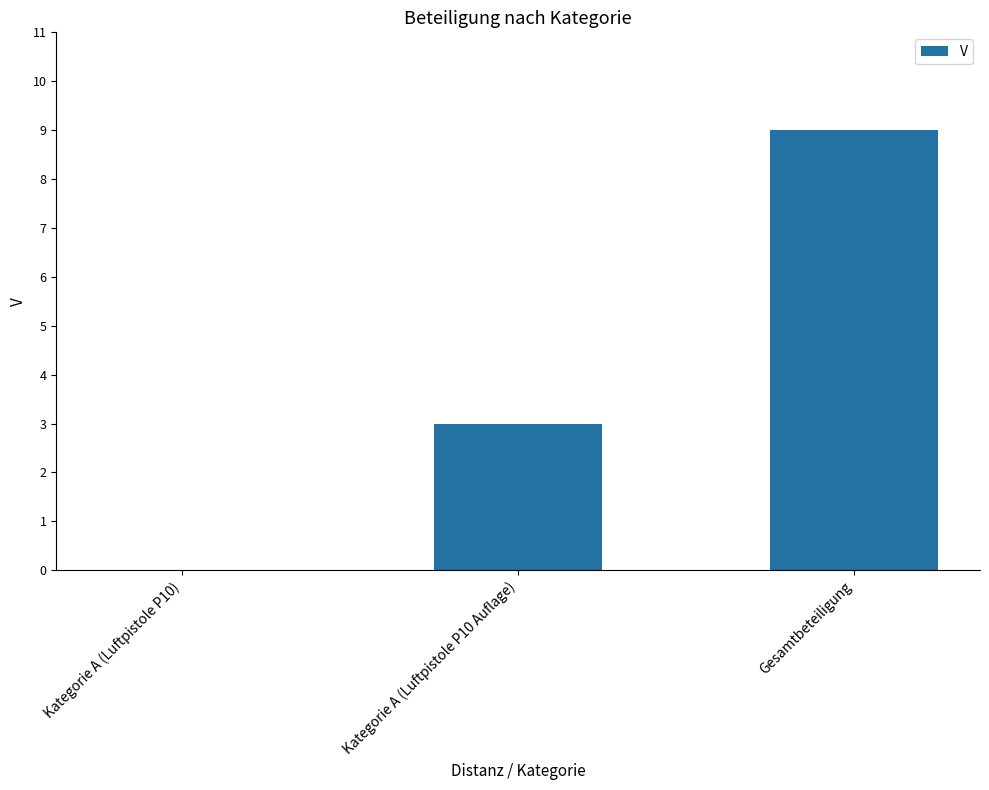

Approximately how many times larger is the value at Gesamtbeteiligung compared to Kategorie A (Luftpistole P10 Auflage)?

3.0